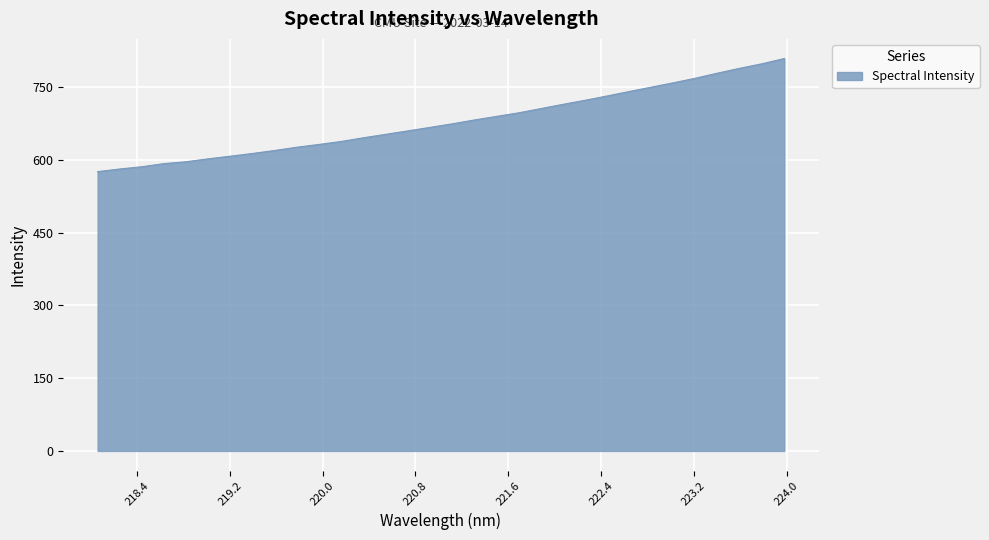

What is the difference between the maximum and minimum values?

233.3